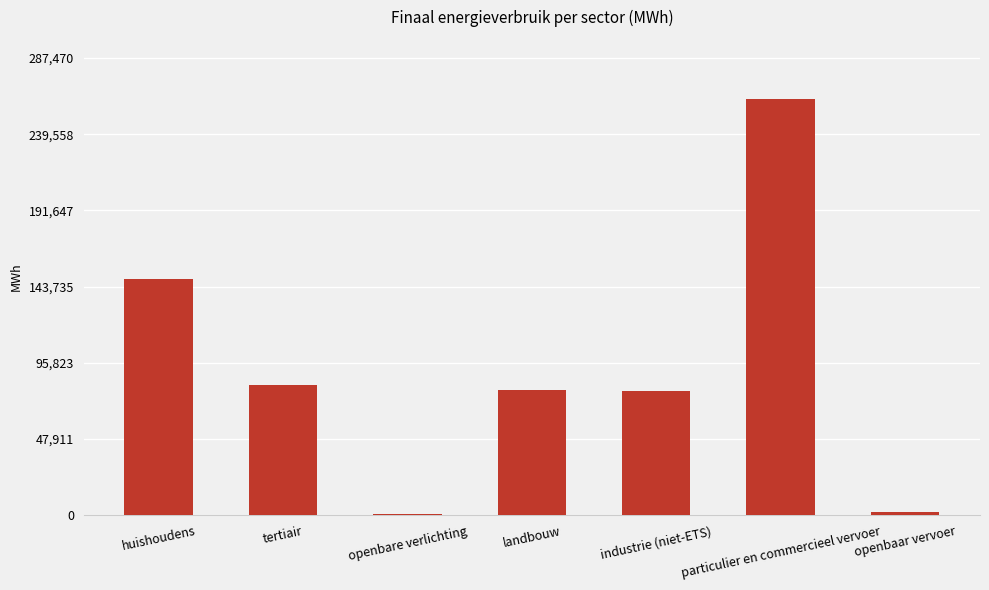

What is the label of the 5th bar from the right?

openbare verlichting